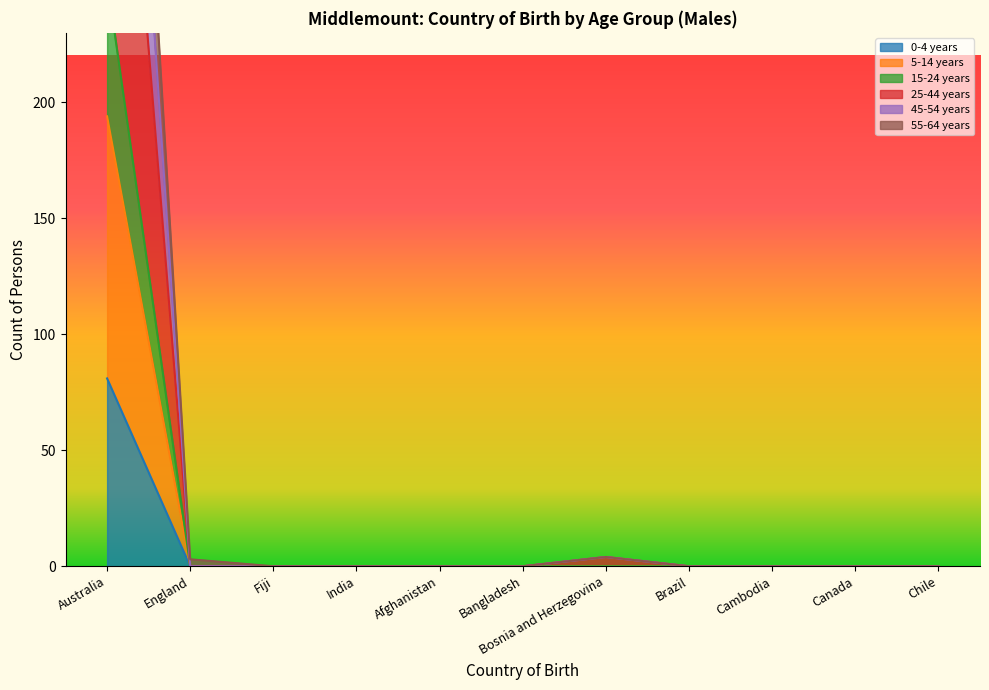

At which category does the chart reach its minimum across all series?

England